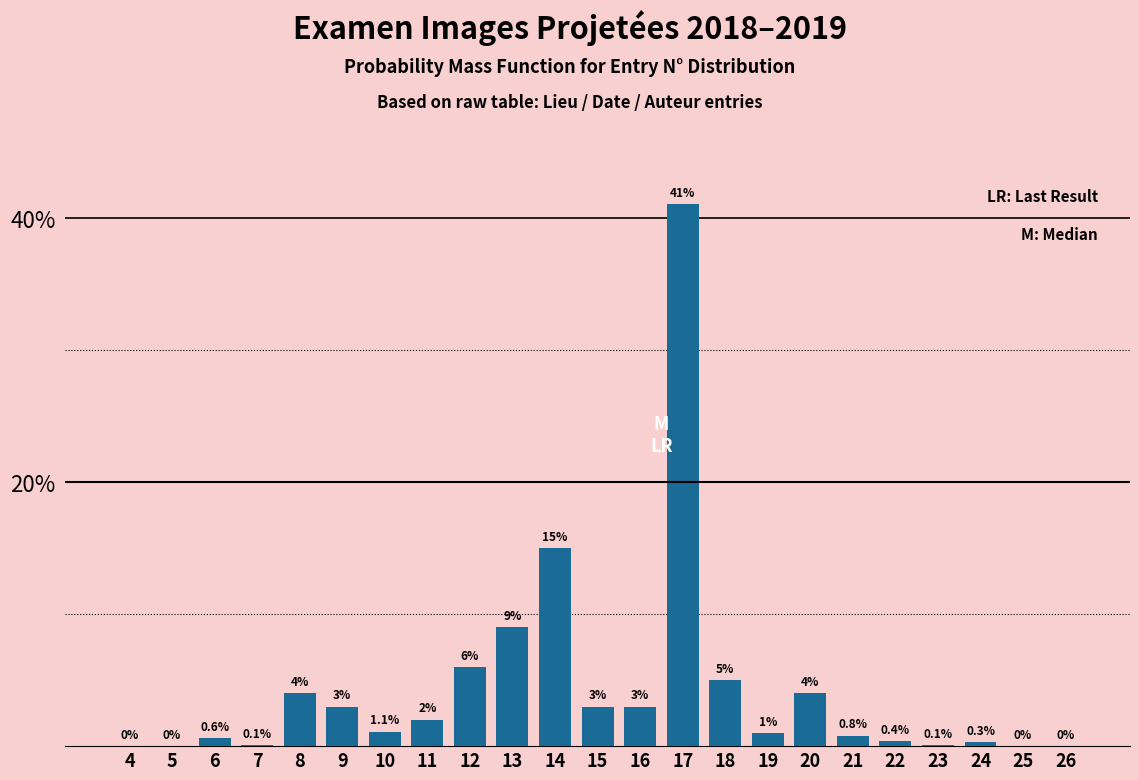

Reading right to left, transcribe all the data shown in this chart.

26=0.0	25=0.0	24=0.3	23=0.1	22=0.4	21=0.8	20=4.0	19=1.0	18=5.0	17=41.0	16=3.0	15=3.0	14=15.0	13=9.0	12=6.0	11=2.0	10=1.1	9=3.0	8=4.0	7=0.1	6=0.6	5=0.0	4=0.0